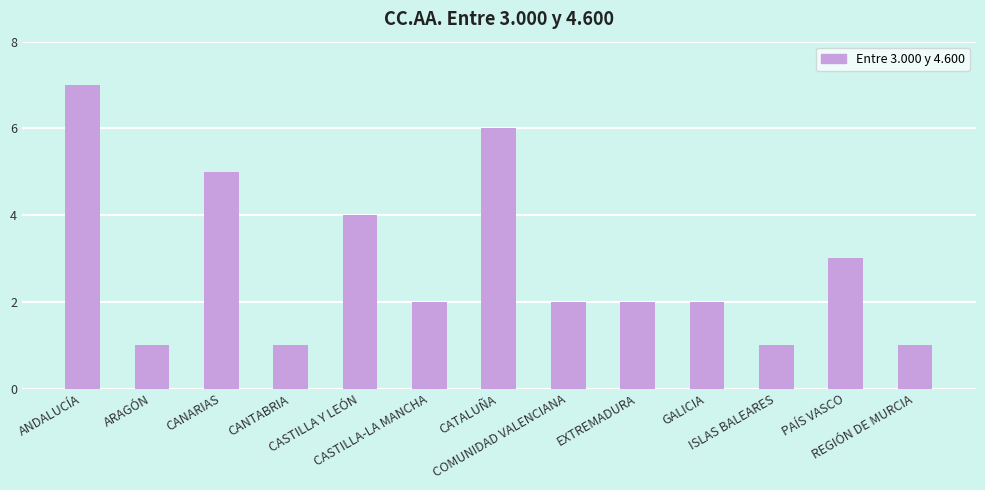

What is the value of the 12th bar from the left?

3